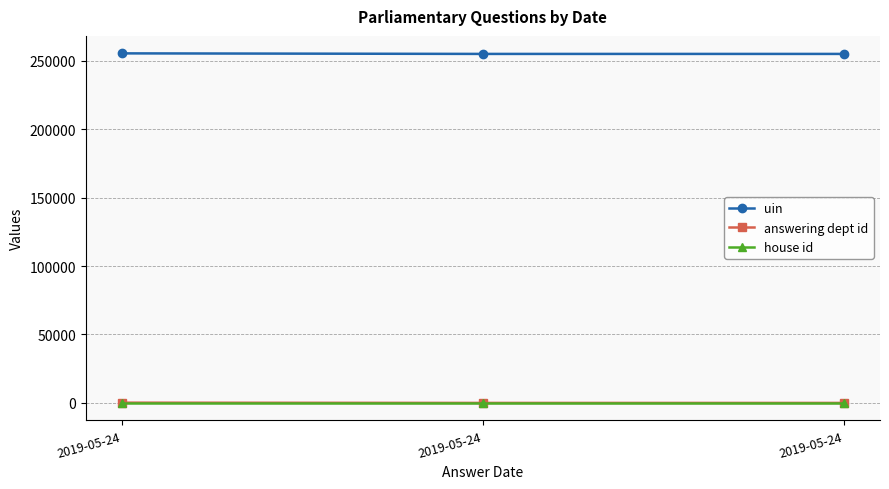

What is the approximate value of house id at 2019-05-24?

1